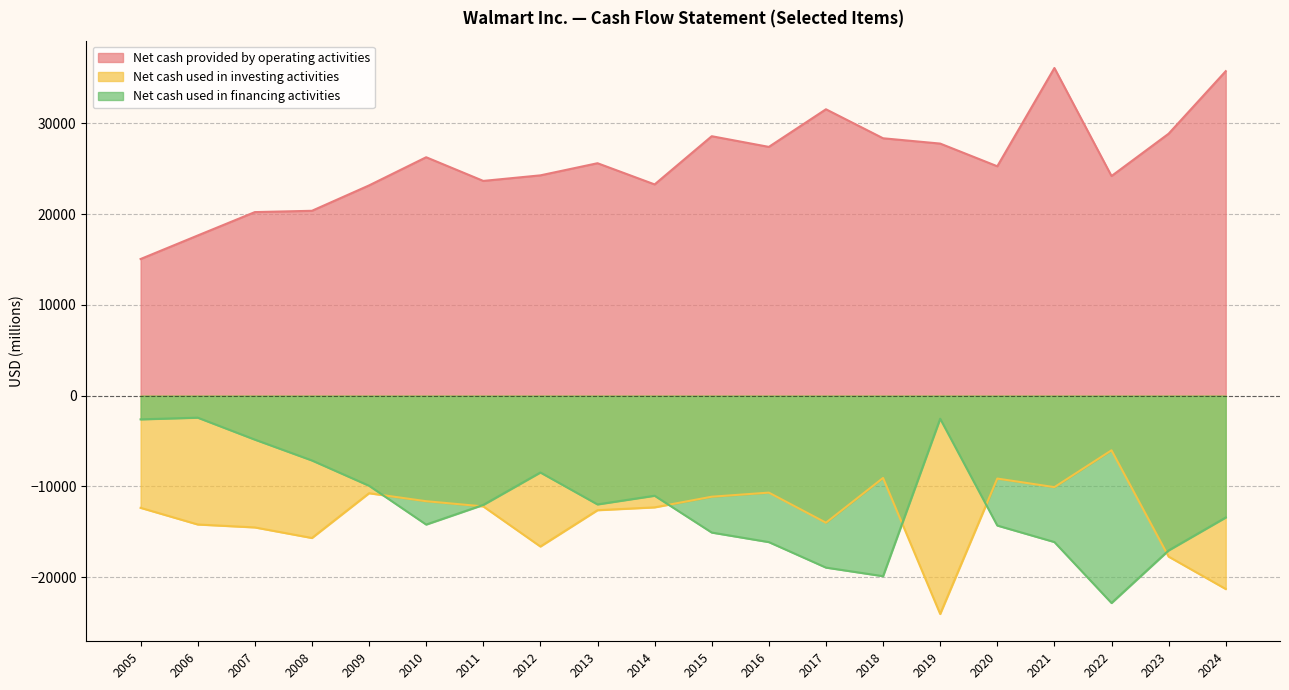

True or false: Net cash provided by operating activities and Net cash used in investing activities intersect in this chart.

False